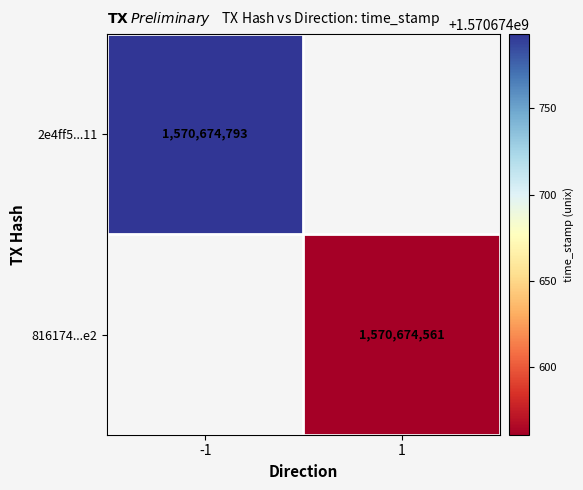

Reading left to right, what are all the values shown in this chart?

2e4ff5d2c7ae7672fbd0f599bf8a365c333fe11: 0=-1	1=1570674793
816174d92c71936ab49f296647a79a97e75d4e2: 0=1	1=1570674561